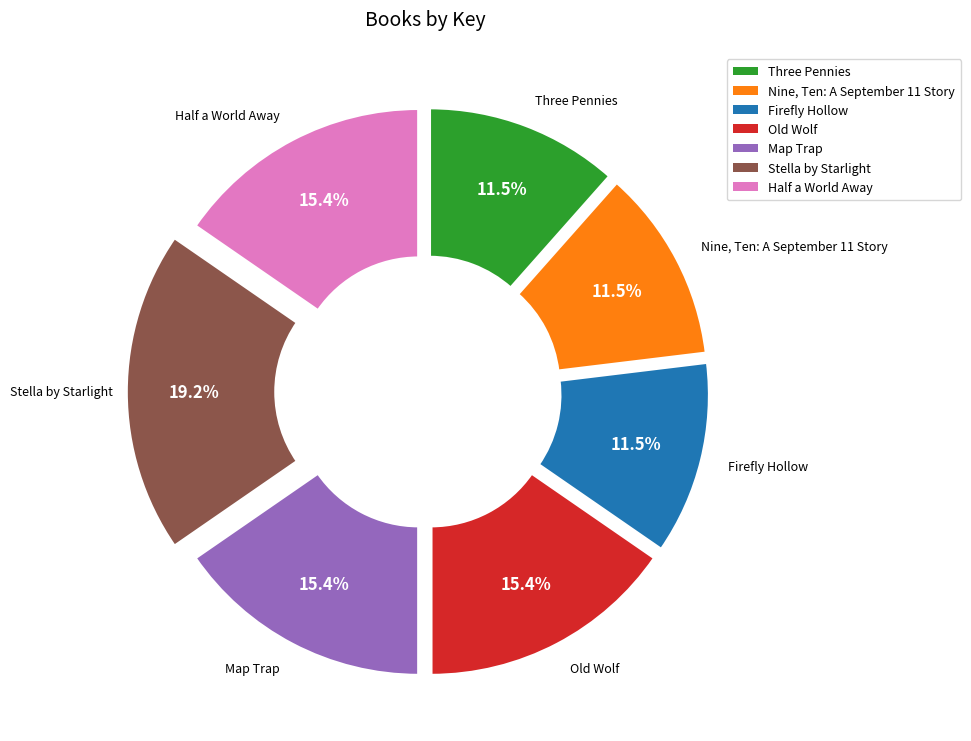

To the nearest percent, what is the average slice percentage?

14%